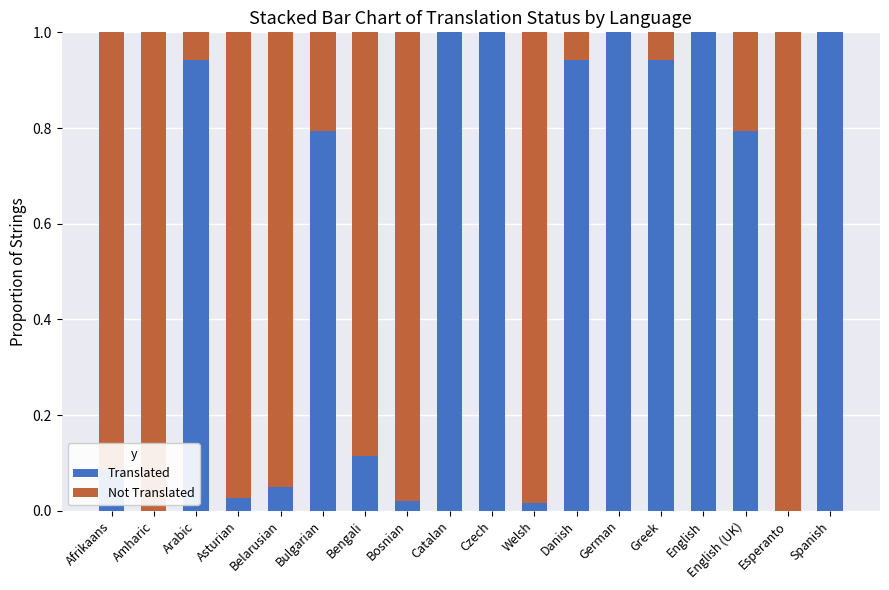

The value of Translated at Belarusian is 0.0. True or false?

False